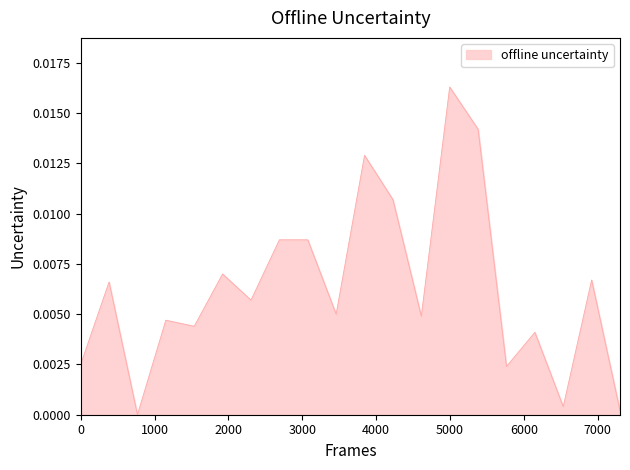

How many values exceed 0?

19